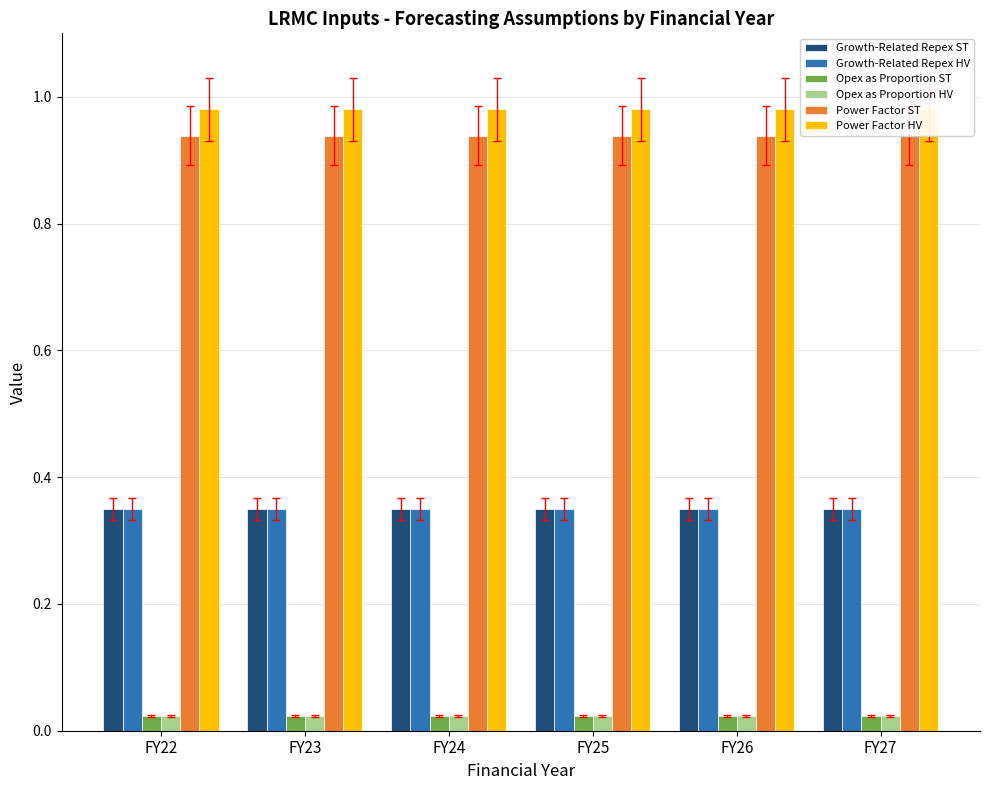

At how many categories does at least one series exceed 0?

6